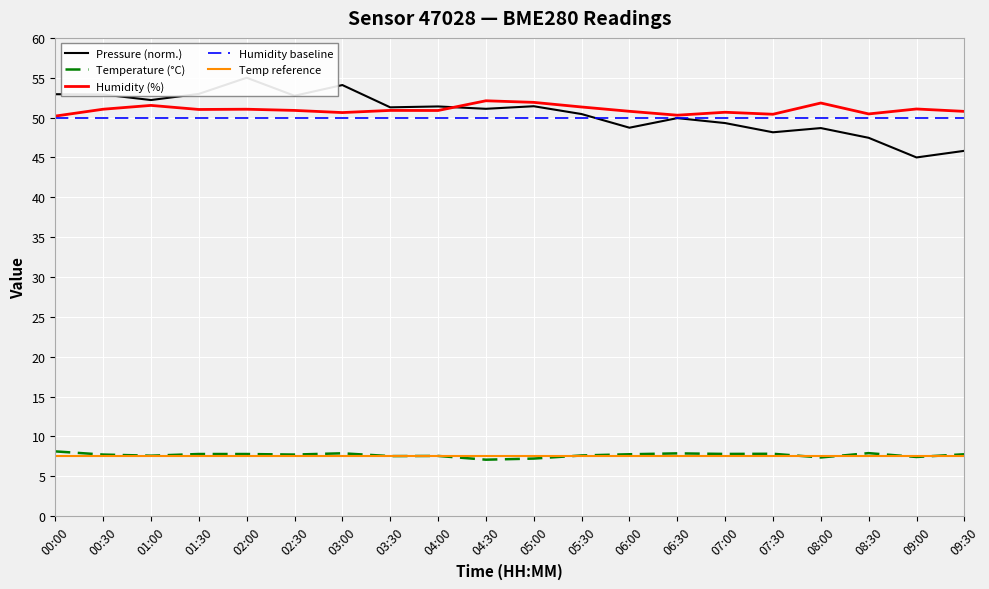

The value of Temp reference at 03:30 is 7.5. True or false?

True